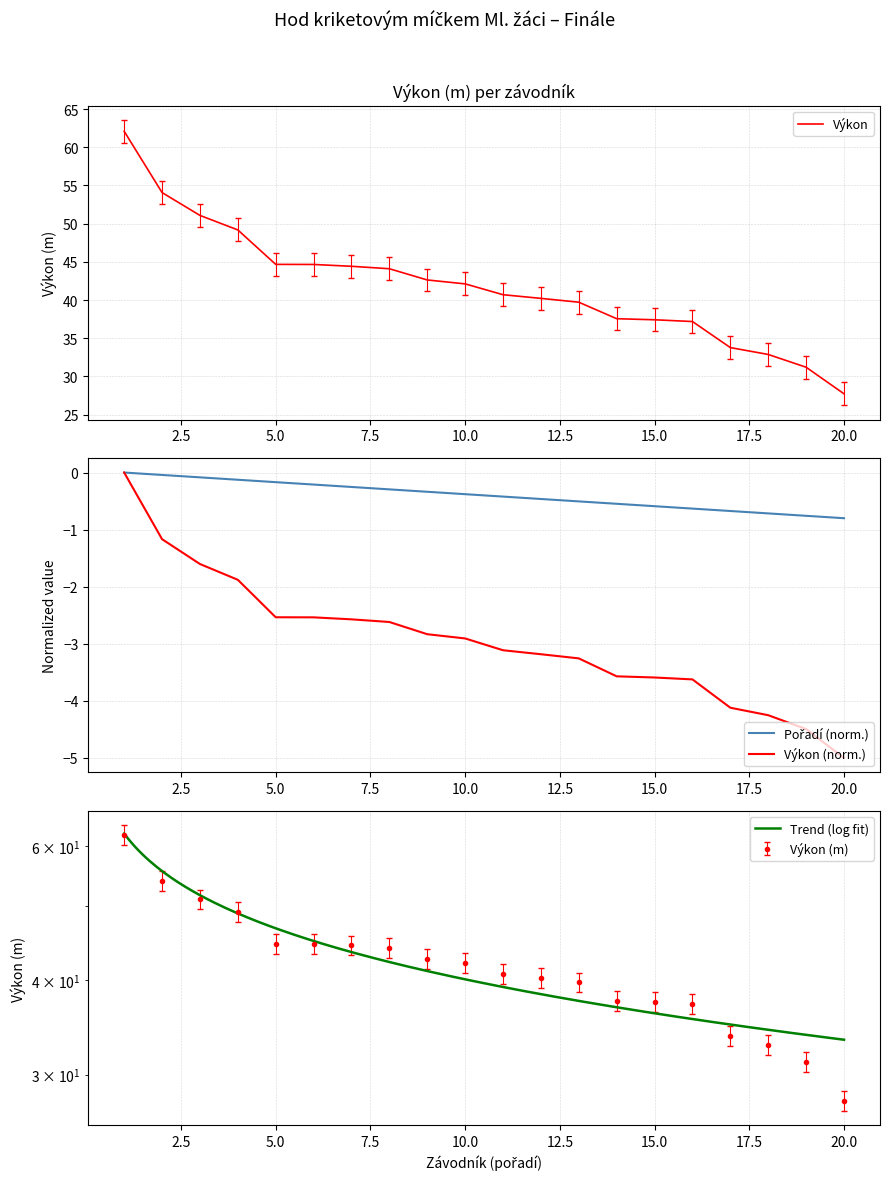

What is the difference between the maximum and minimum values in the Pořadí series?

0.8